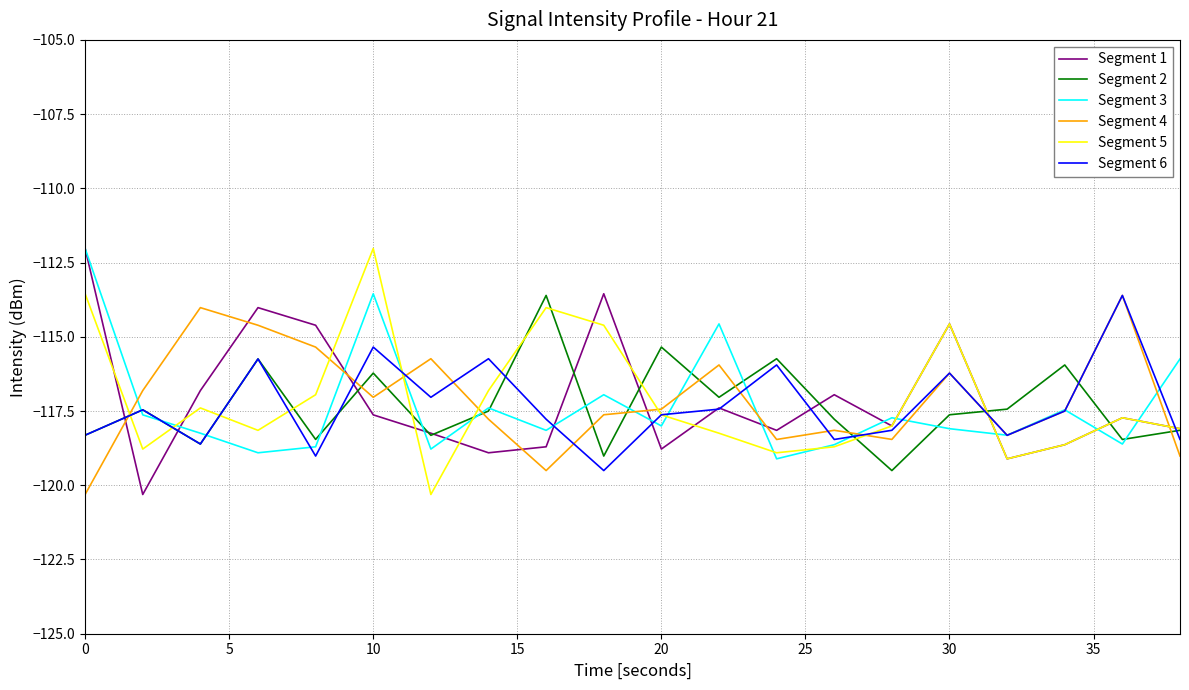

After their last crossing, which series has the higher values: Segment 1 or Segment 3?

Segment 3